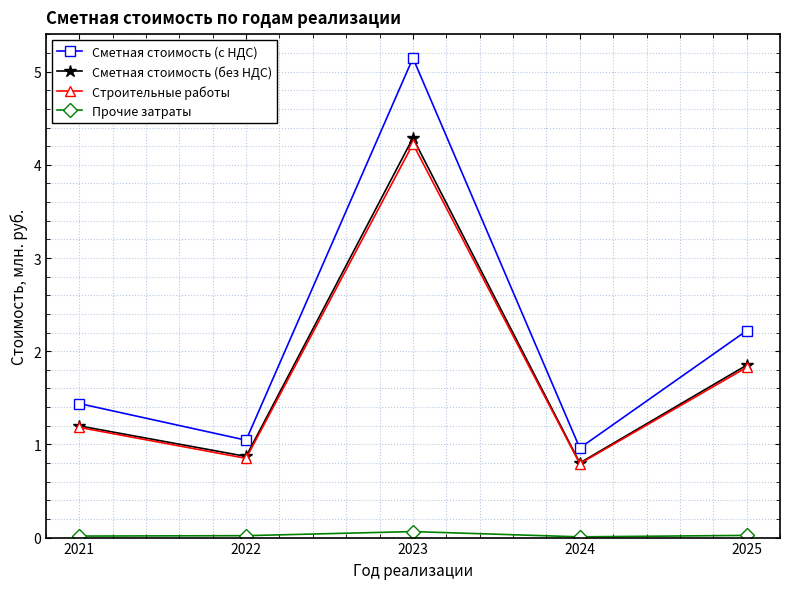

What is the value of the Сметная стоимость (без НДС) point at the 5th from the left?

1.8